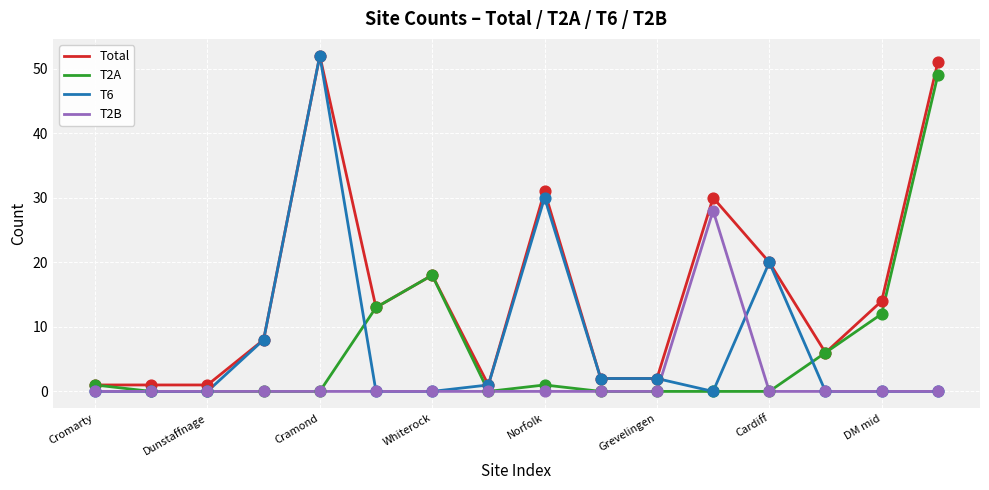

Which series has the largest total across all categories?

Total